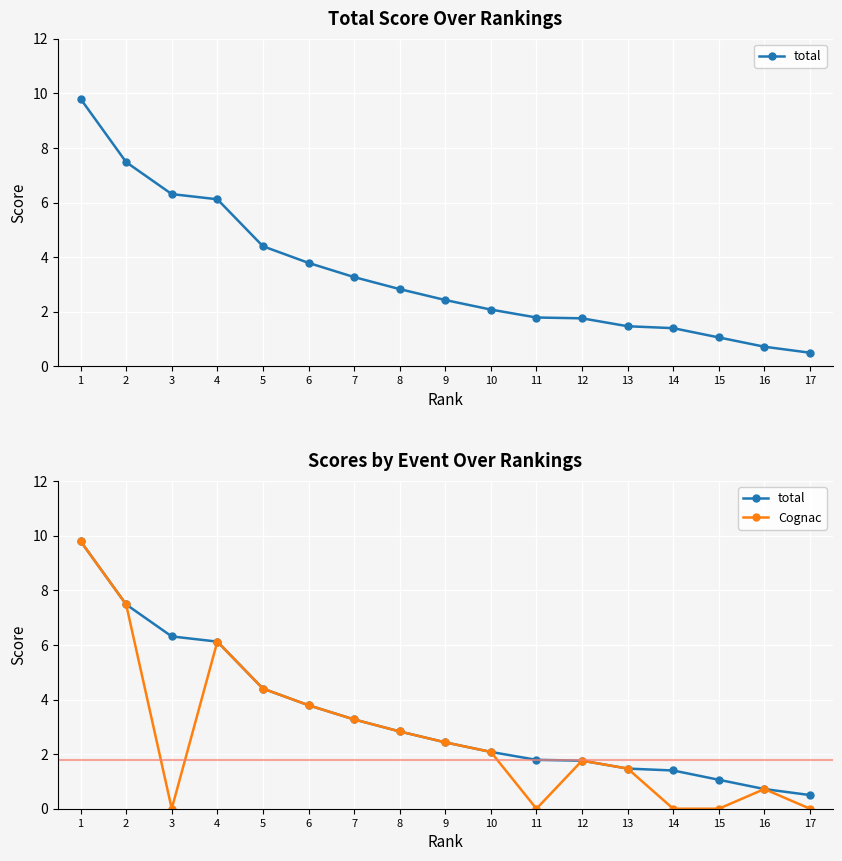

What is the value of the Cognac point at the 6th from the left?

3.8